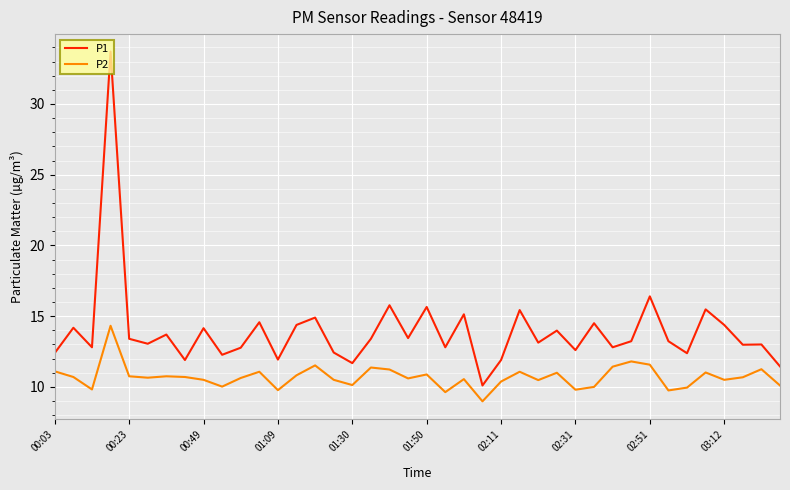

What are all the series names shown in the legend?

P1, P2